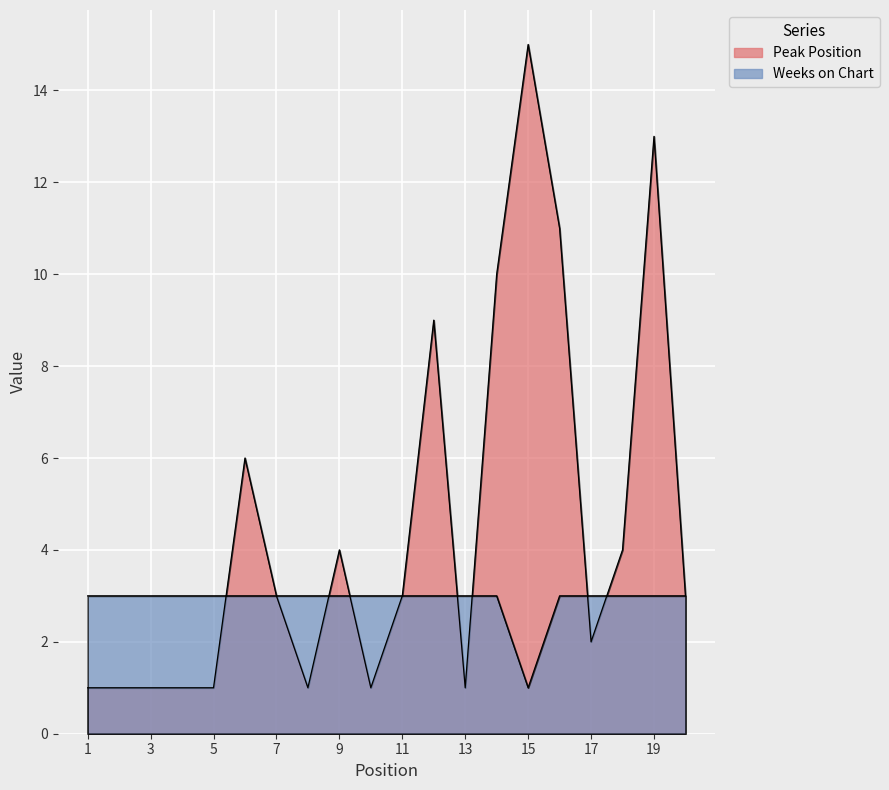

Where is the first local maximum for Peak Position?

6